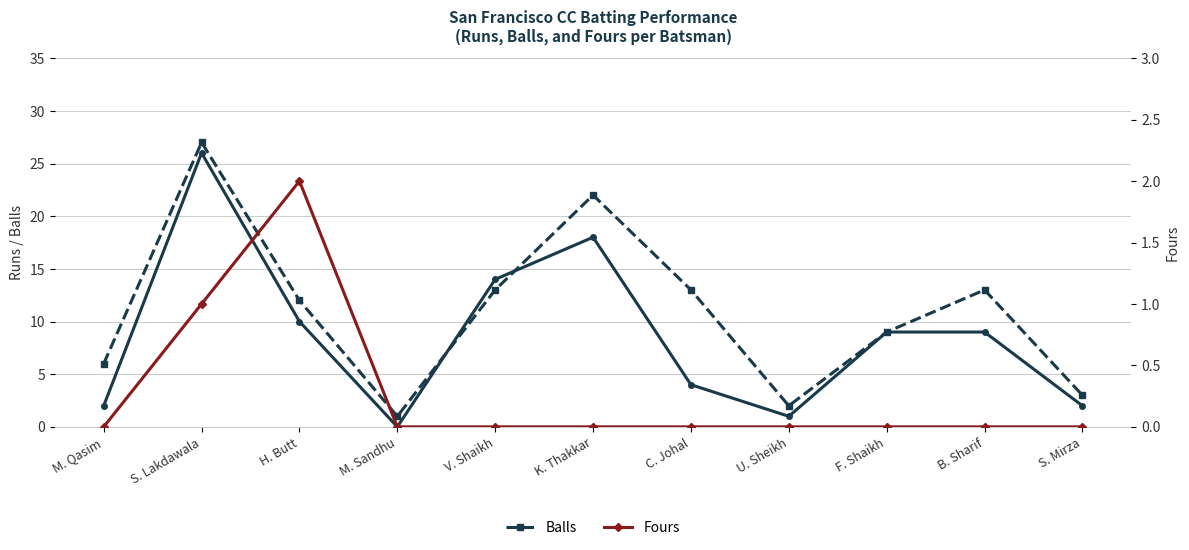

Between F. Shaikh and S. Lakdawala, which is larger?

S. Lakdawala